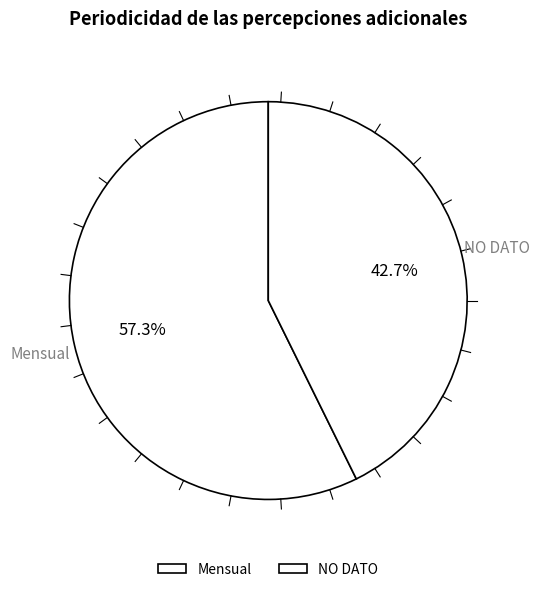

To the nearest percent, what is the difference between the NO DATO and Mensual slice percentages?

15%